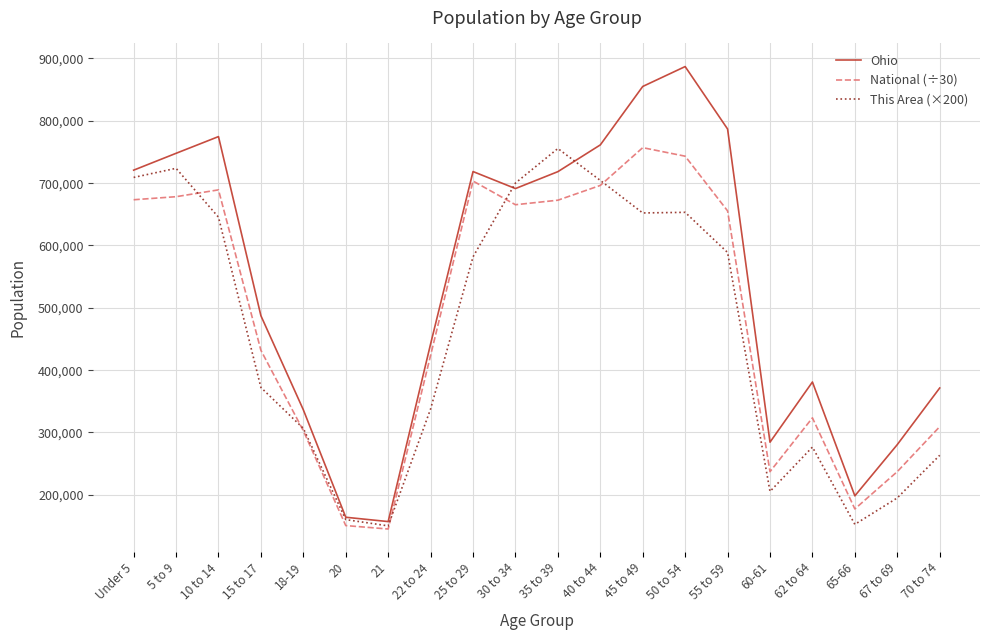

Which label corresponds to the largest value in the chart?

50 to 54